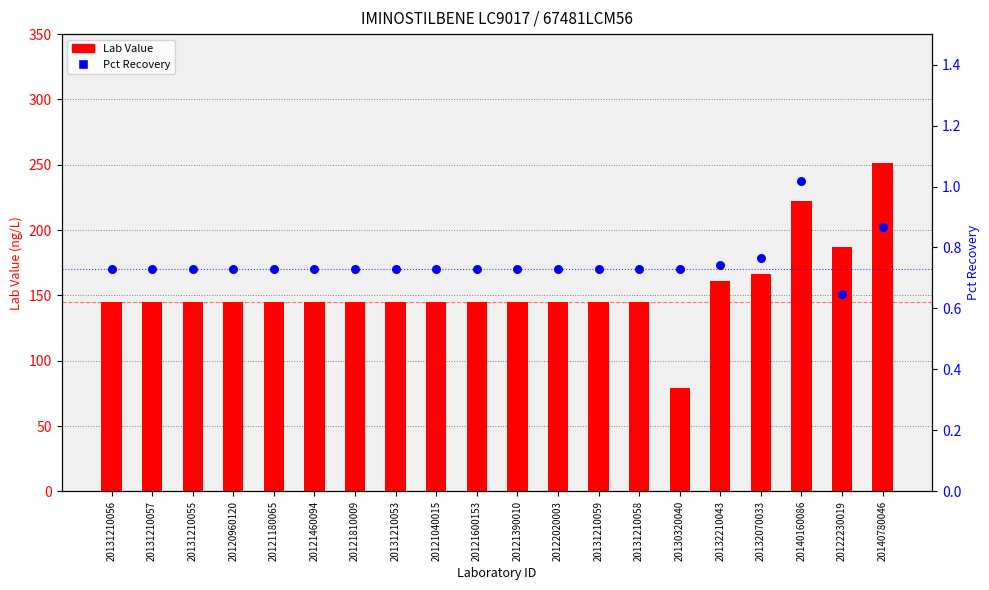

Is the value of Pct Recovery at 20121040015 greater than the value of Lab Value at 20131210058?

No